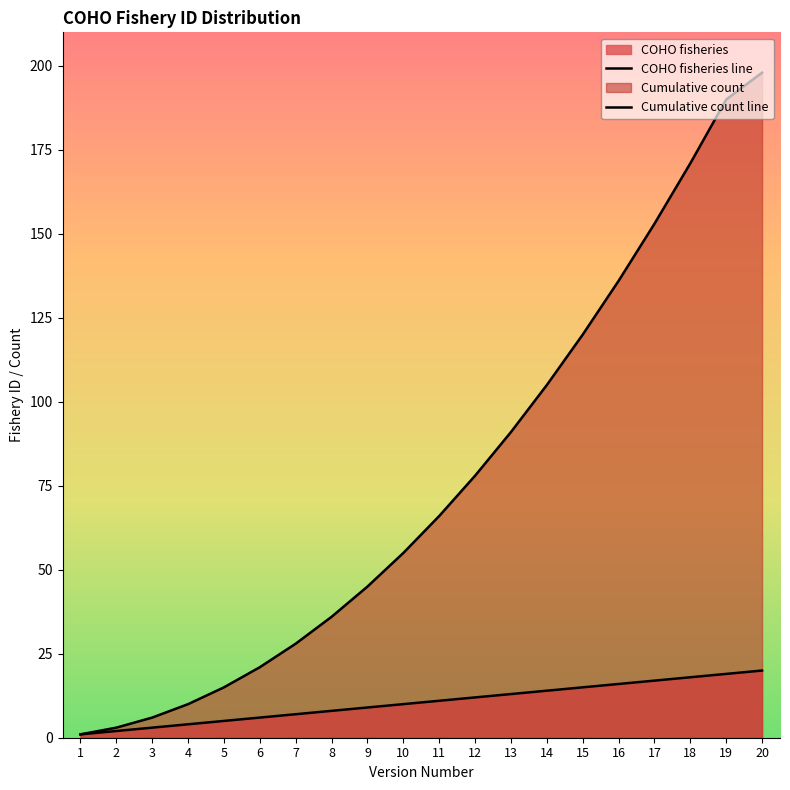

Which category has the highest value in the COHO fisheries line series?

20